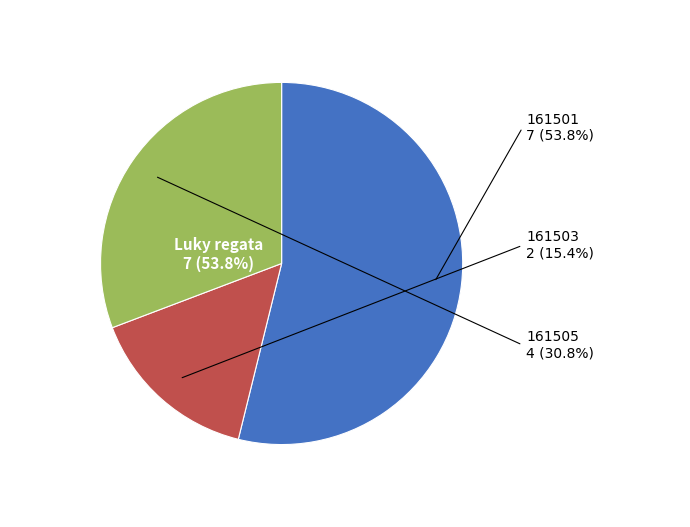

The 161501 slice represents 54% of the pie. True or false?

True